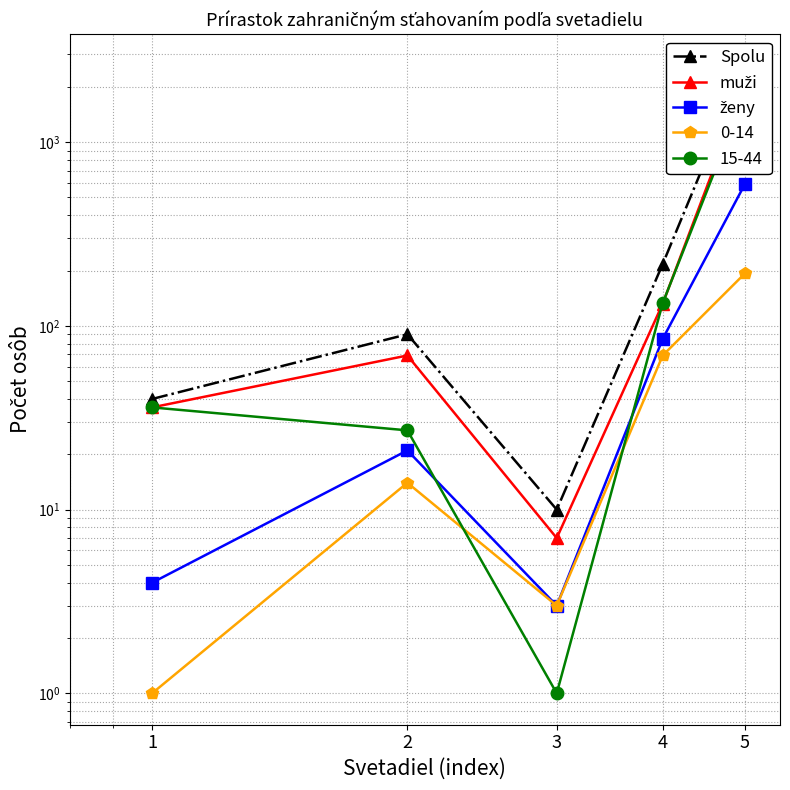

What is the difference between the muži values at 4 and 2?

63